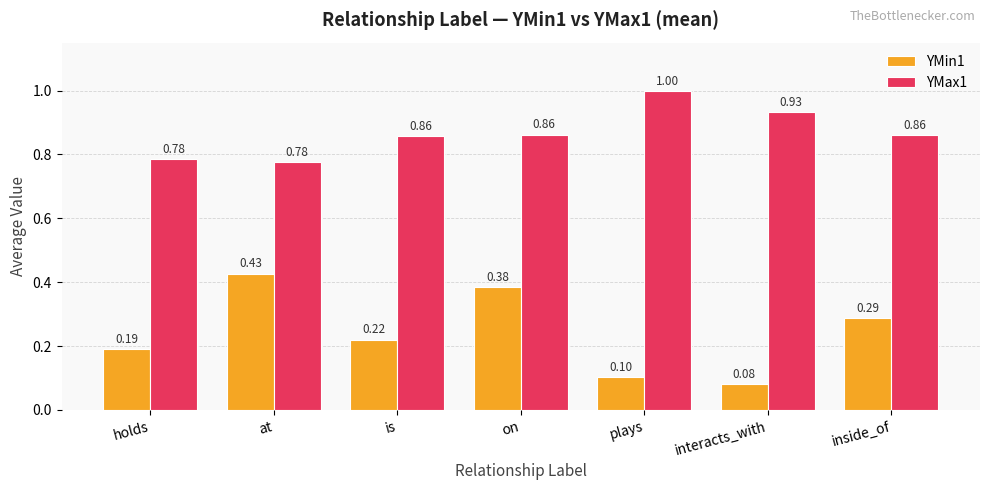

What is the total value across all series at interacts_with?

1.0